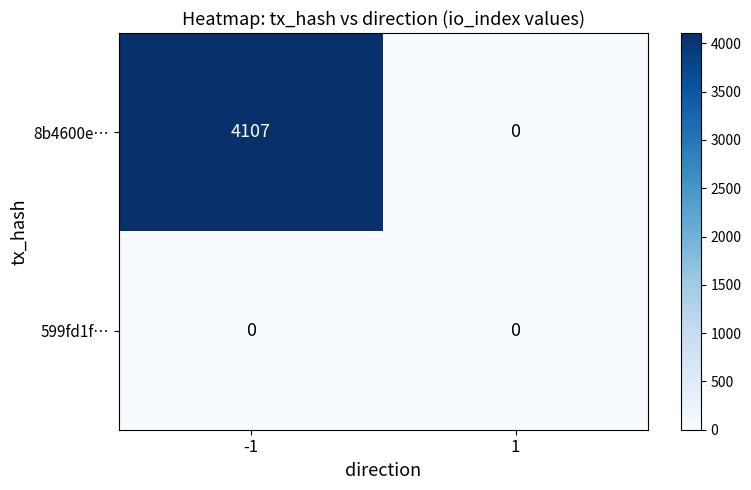

Between -1 and 1, which series saw the biggest shift?

8b4600e…